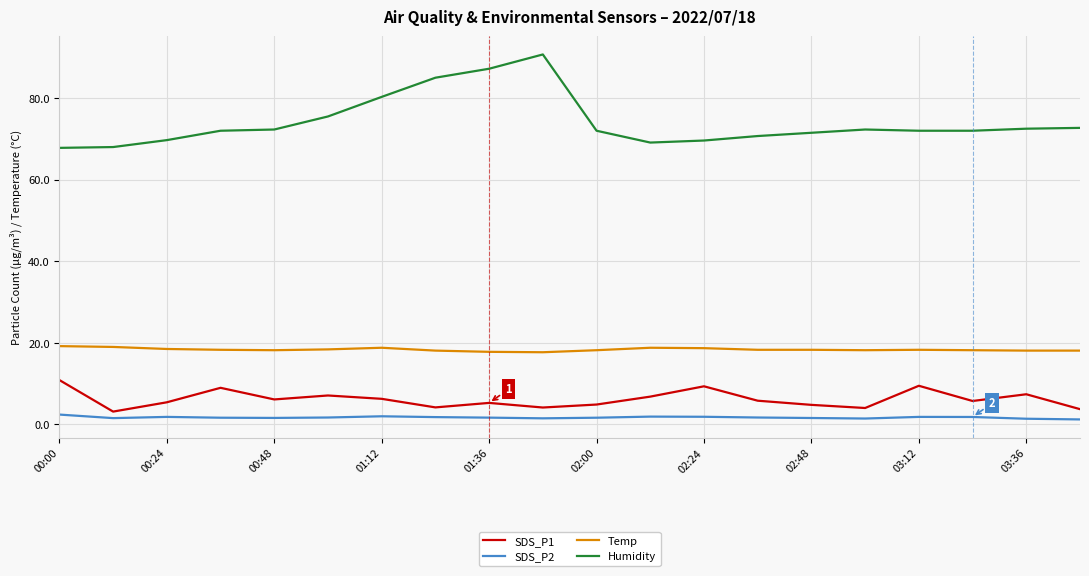

Which series has the largest range (max minus min)?

Humidity